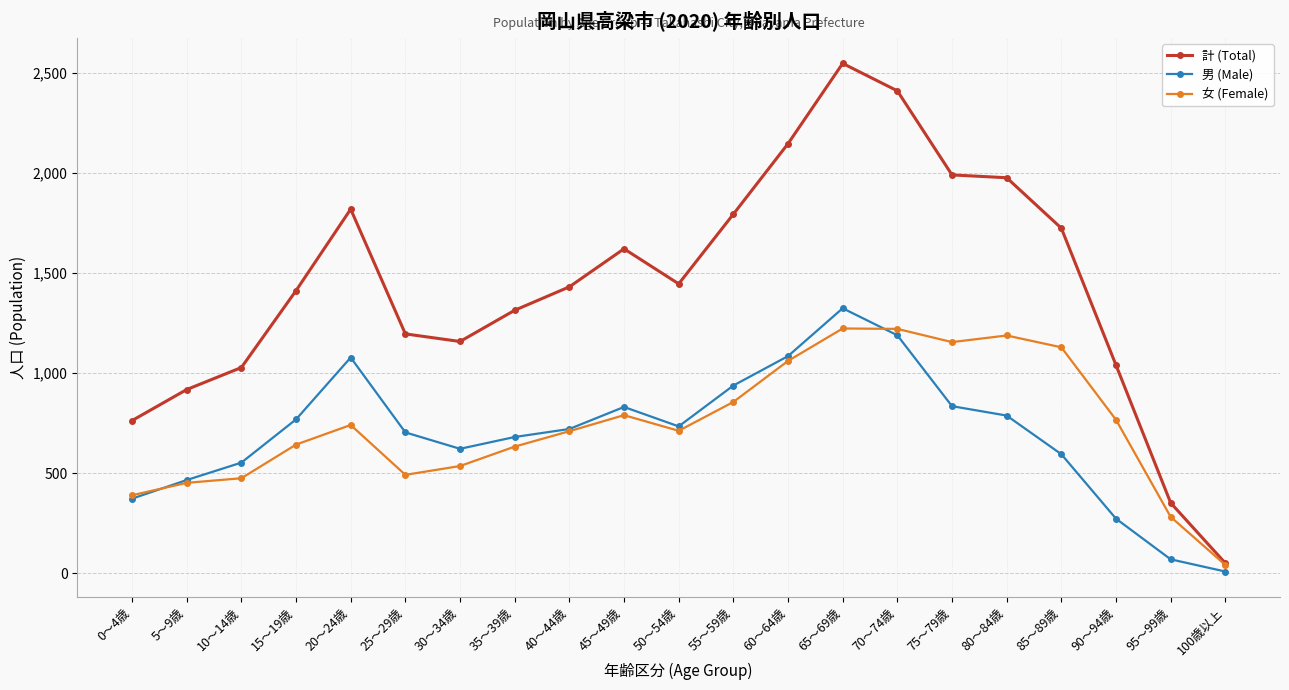

At which category does 計 (Total) reach its first local peak?

20～24歳